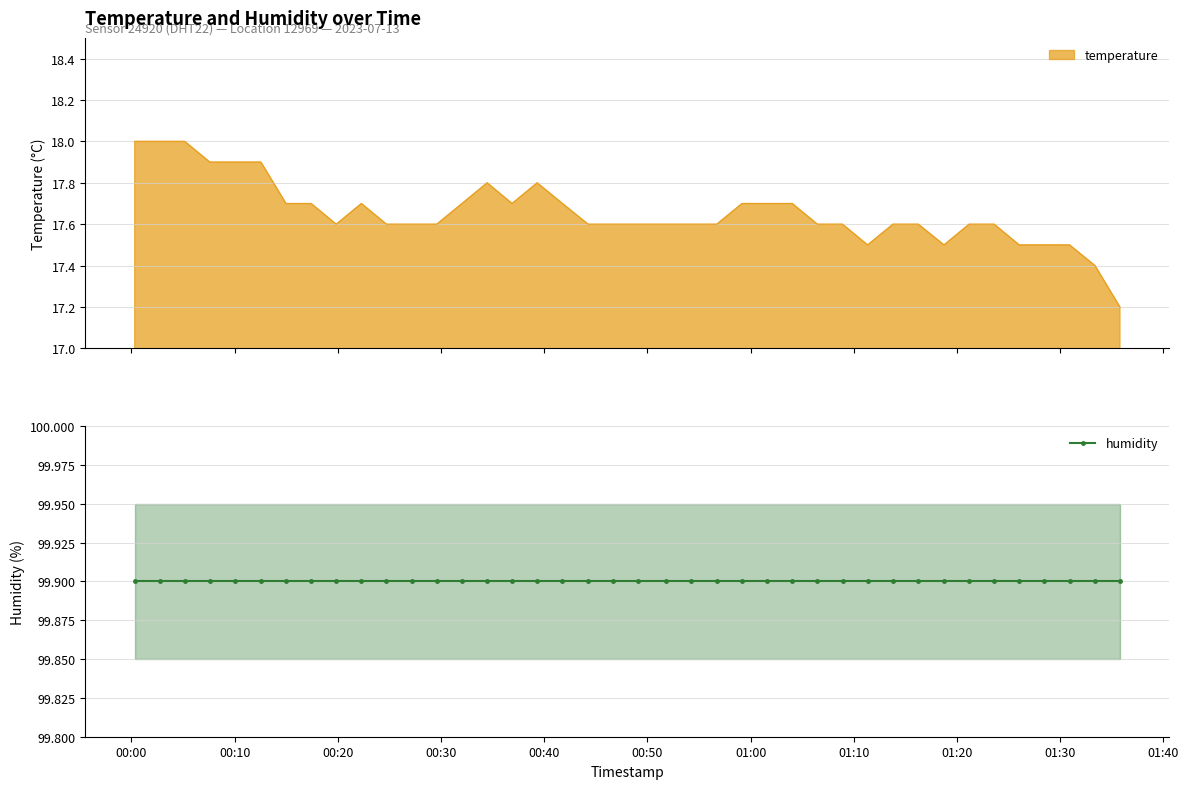

The value at 2023-07-13T00:07:36 is 30.5. True or false?

False